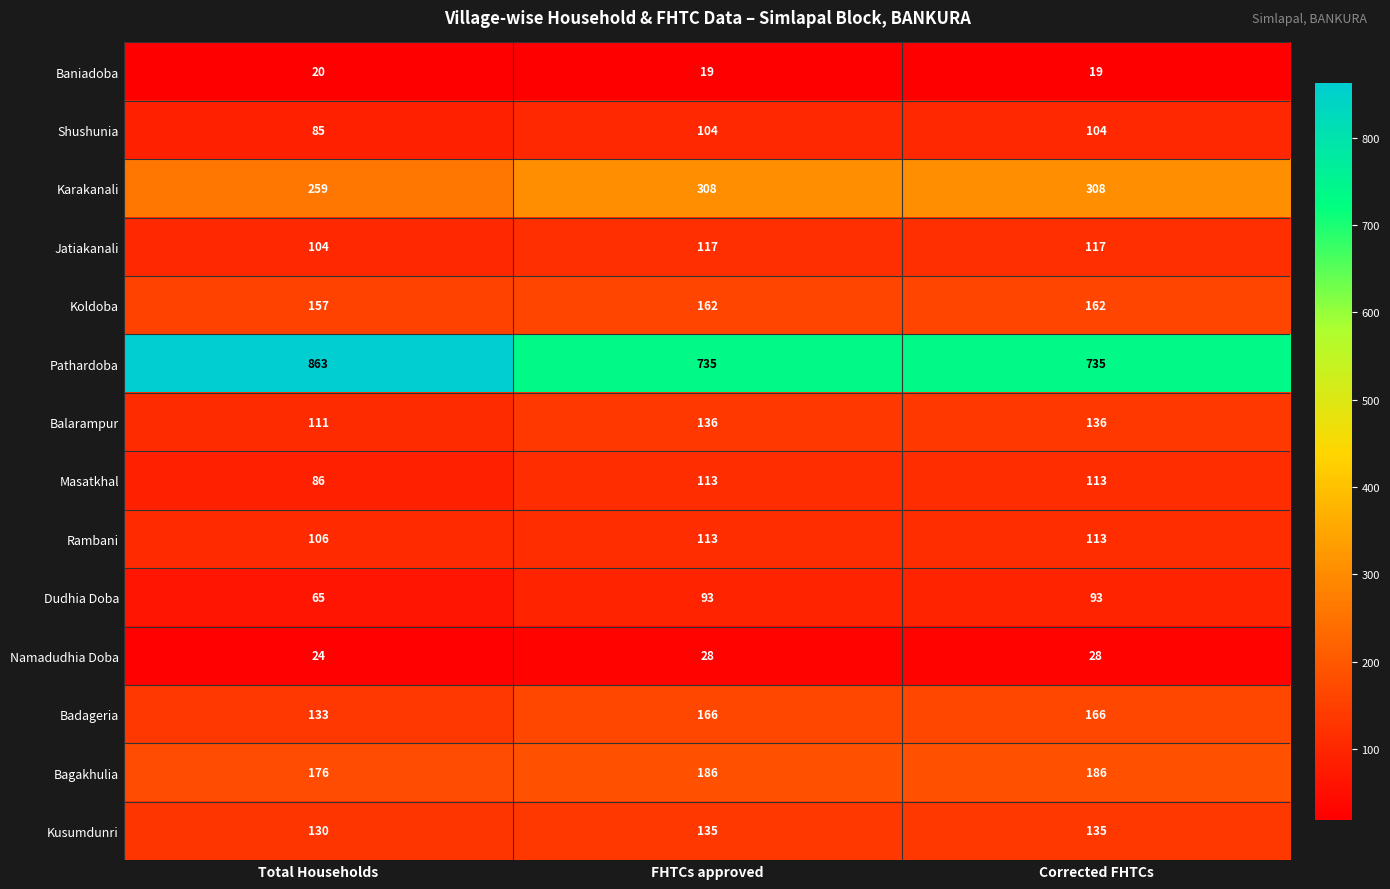

What is the approximate value of Karakanali at FHTCs approved, to the nearest 5?

310